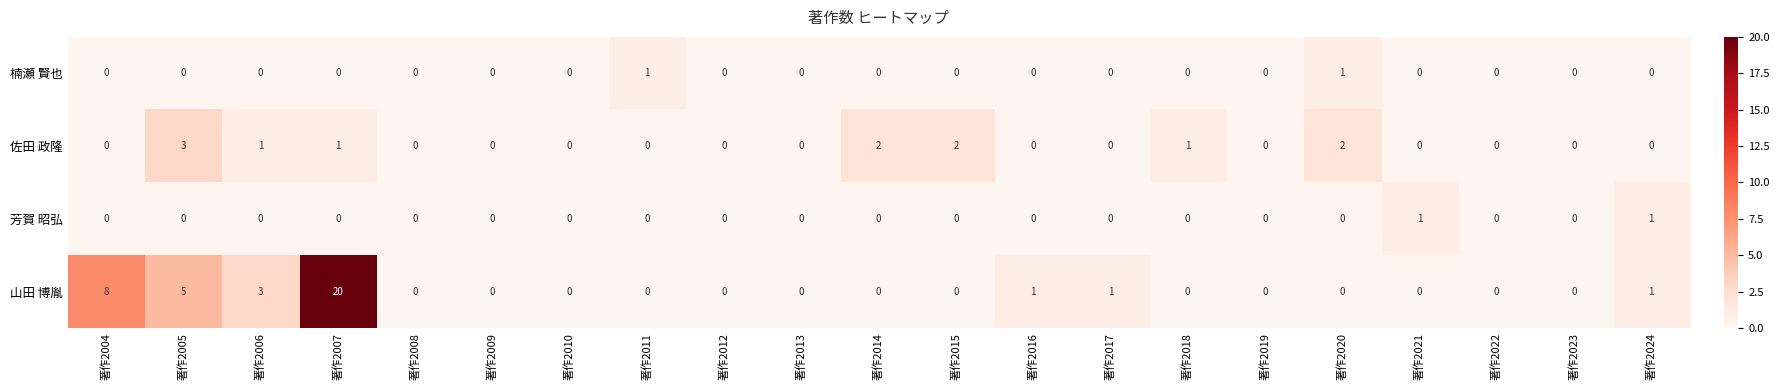

Which series has the largest total across all categories?

山田 博胤